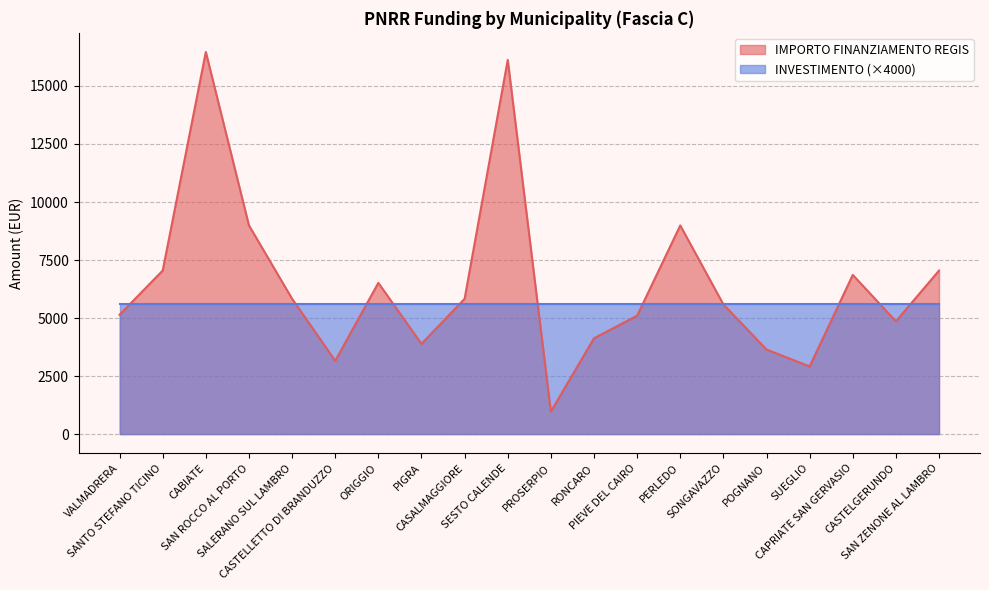

Which has a higher value, PIGRA or CABIATE?

CABIATE